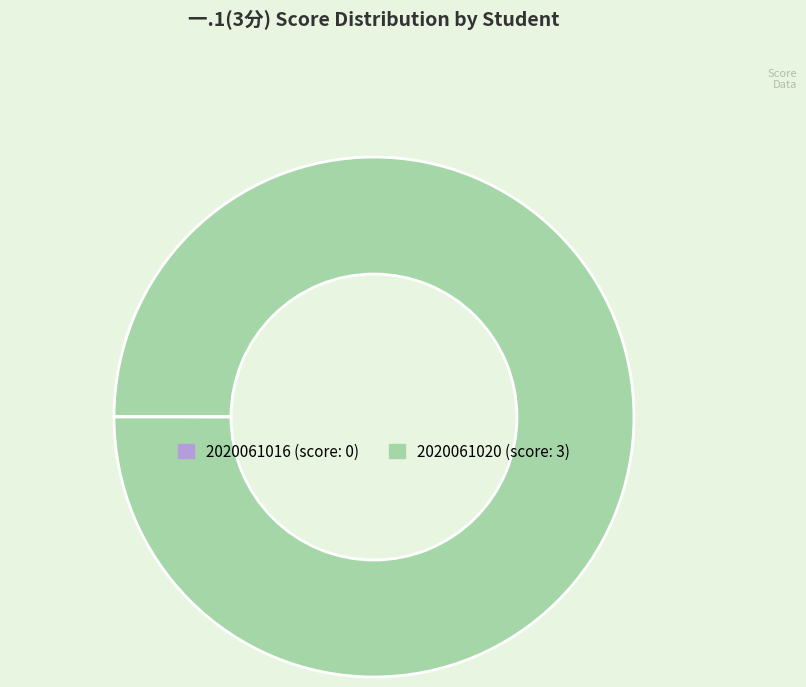

True or false: 2020061020 accounts for 93% of the total.

False